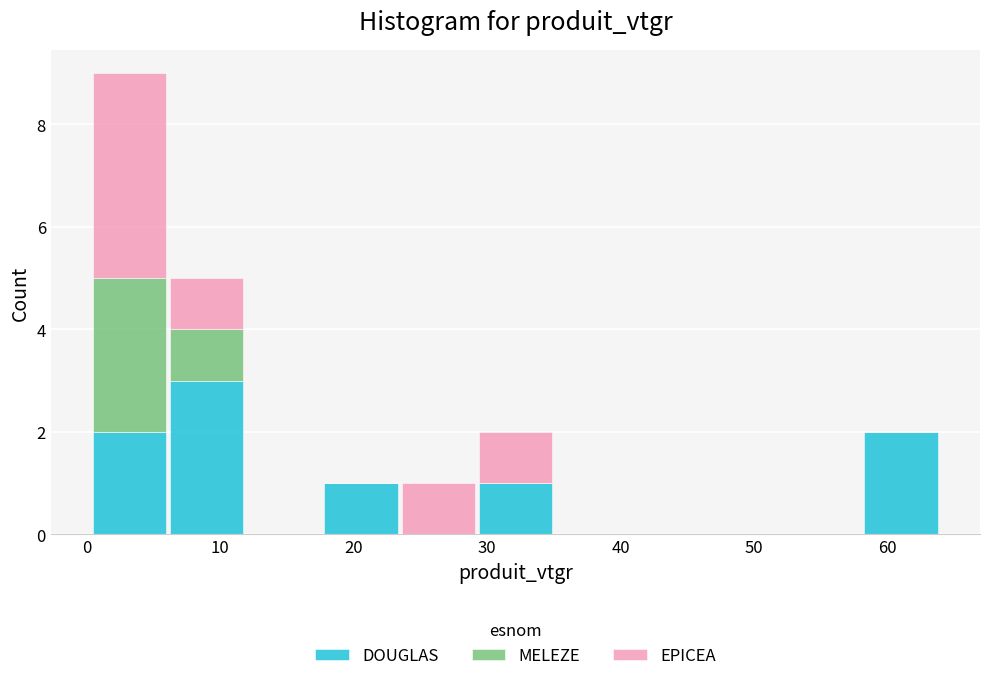

What is the total height of the stacked bar covering 29 to 35 on the x-axis? Neither the bar edges nor the heights are printed on the chart, so give them approximately, as read against the axes.

2